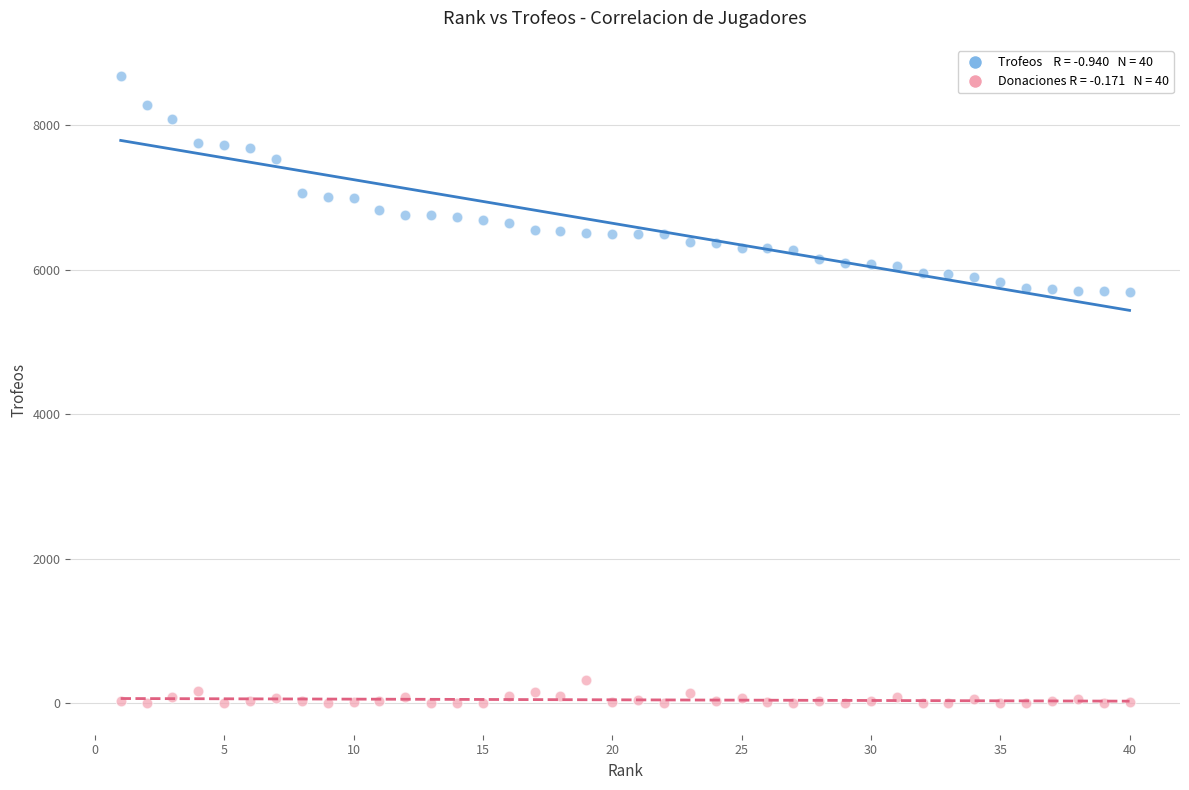

Across all data points, what is the range of Y values (max minus min)?

8681